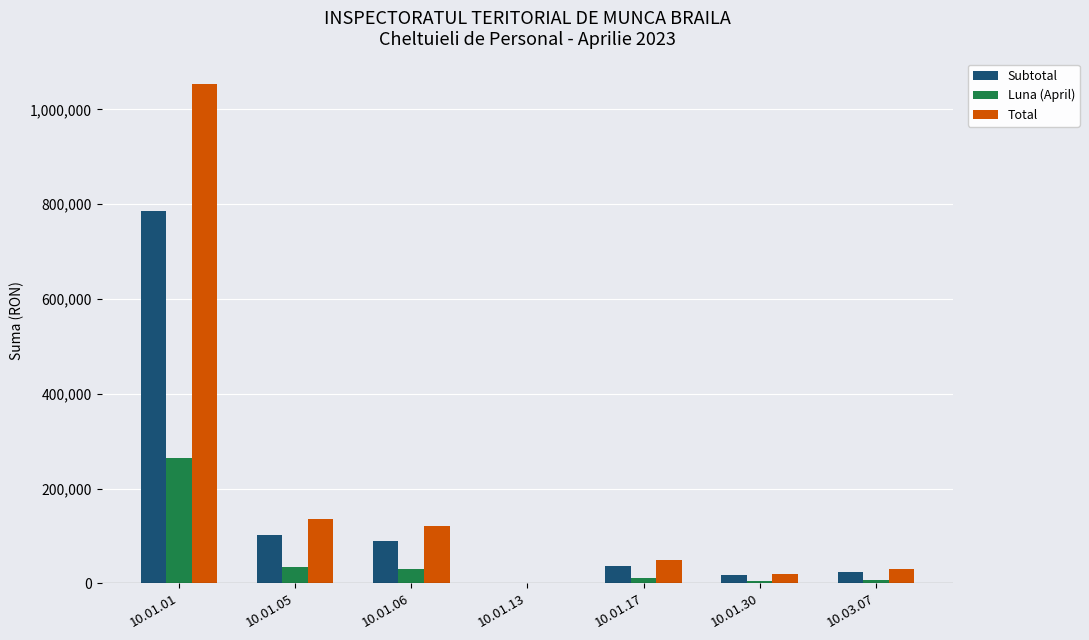

How many distinct data groups are displayed?

3